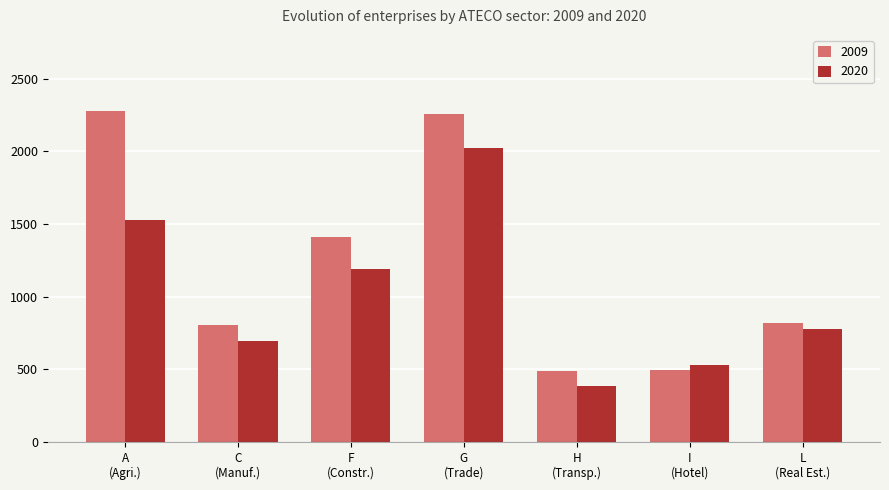

At which label does 2020 reach its peak?

G
(Trade)